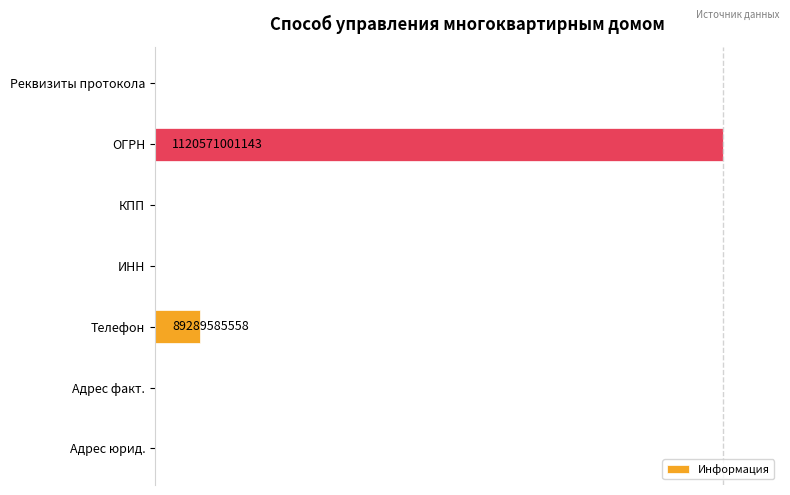

Are the bars horizontal?

Yes